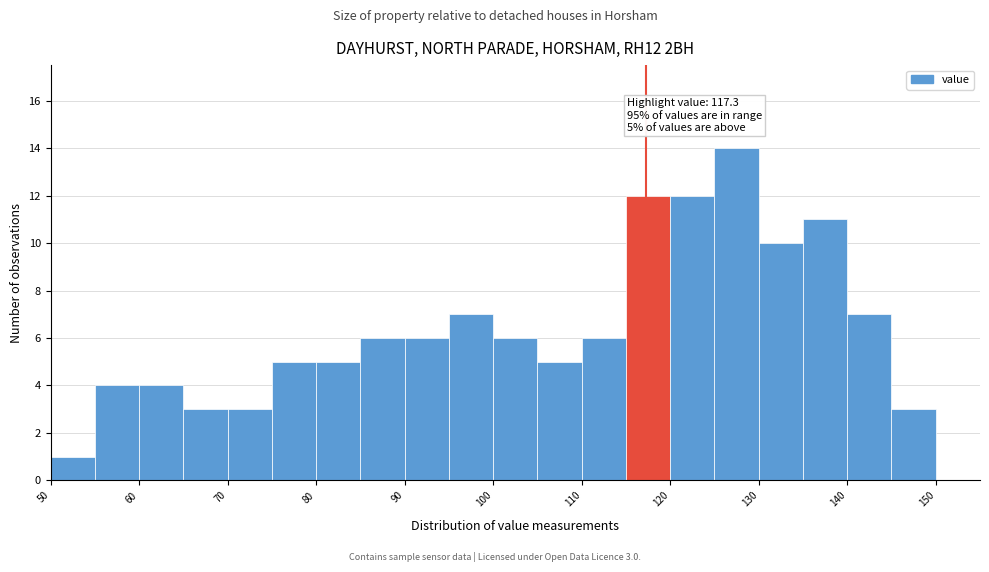

Which range on the x-axis has the tallest bar?

125 to 130